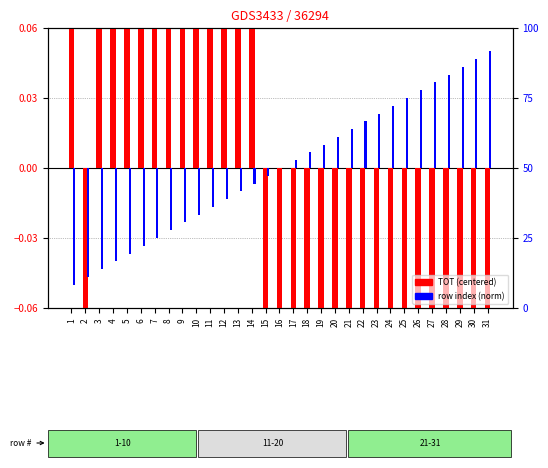

List the labels in order of TOT (centered) value, largest first.

1, 3, 4, 5, 6, 7, 8, 9, 10, 11, 12, 13, 14, 2, 15, 16, 17, 18, 19, 20, 21, 22, 23, 24, 25, 26, 27, 28, 29, 30, 31